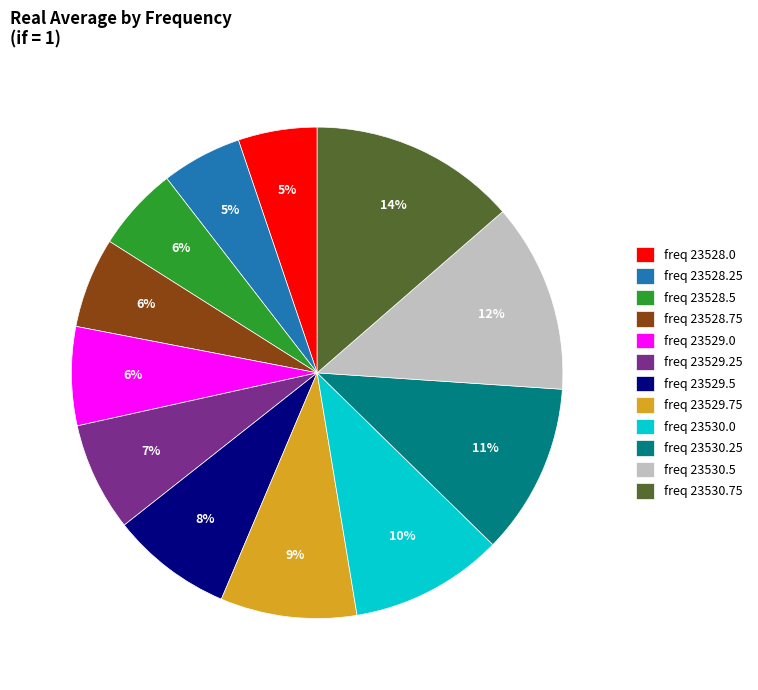

To the nearest percent, what portion does freq 23528.0 represent?

5%